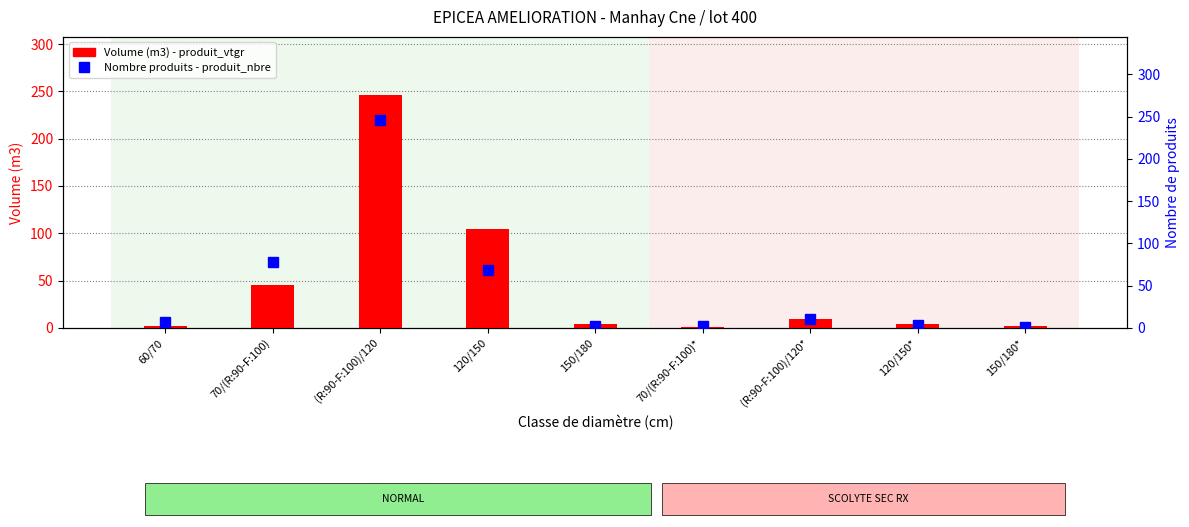

The Nombre de produits series shows 419.5 at (R:90-F:100)/120. True or false?

False